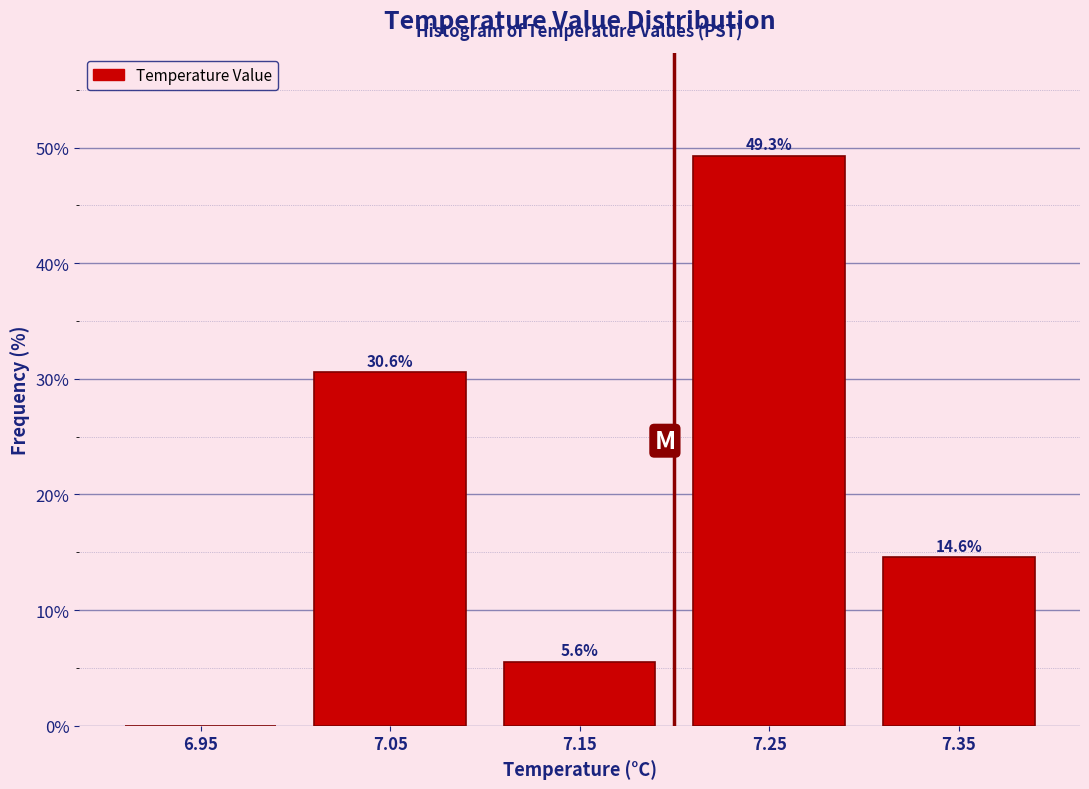

Over which range of the x-axis is the bar tallest?

7.2 to 7.3